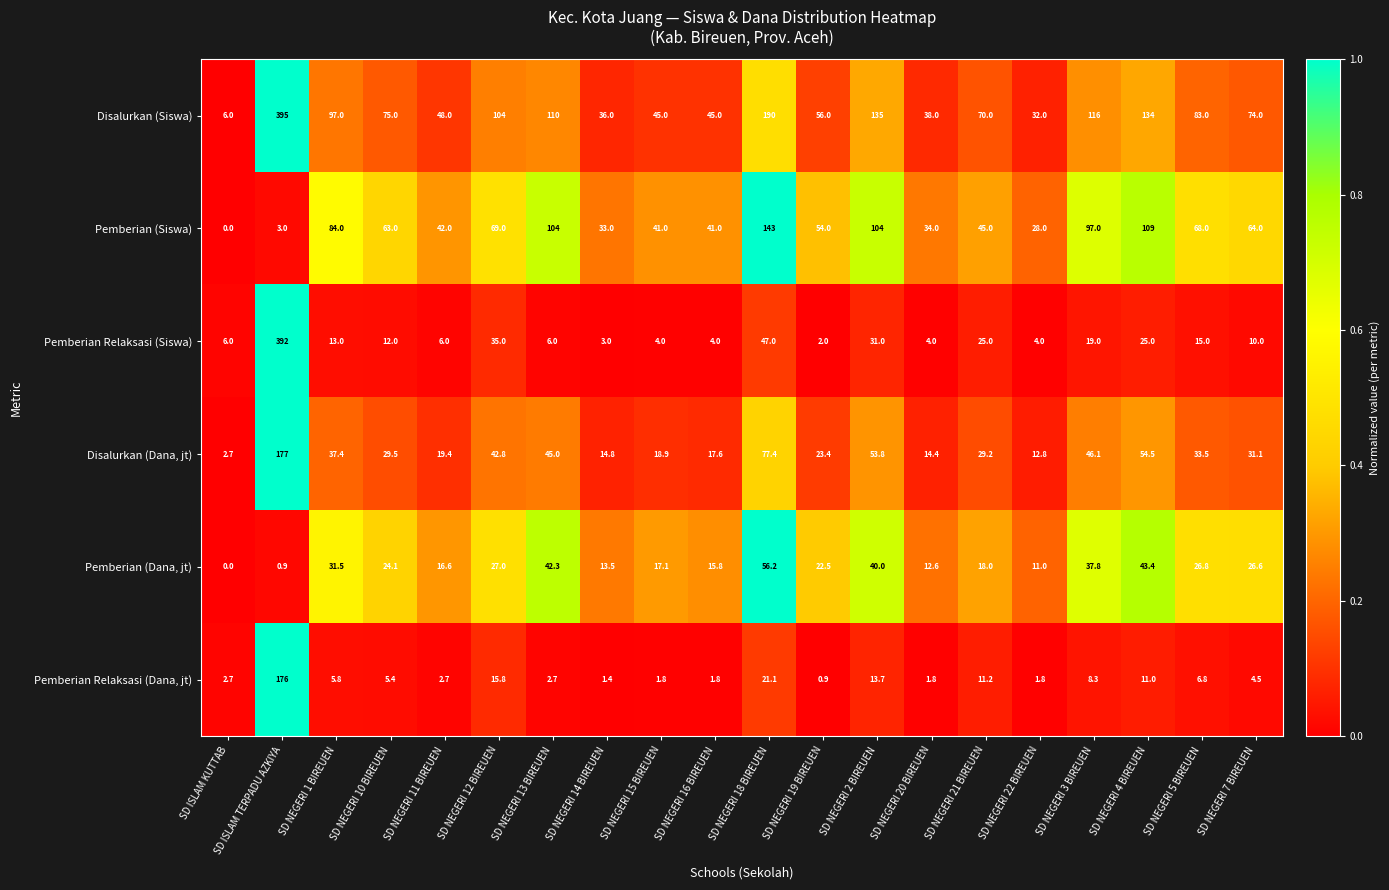

How many data points in Disalurkan (Dana, jt) are above 31?

10